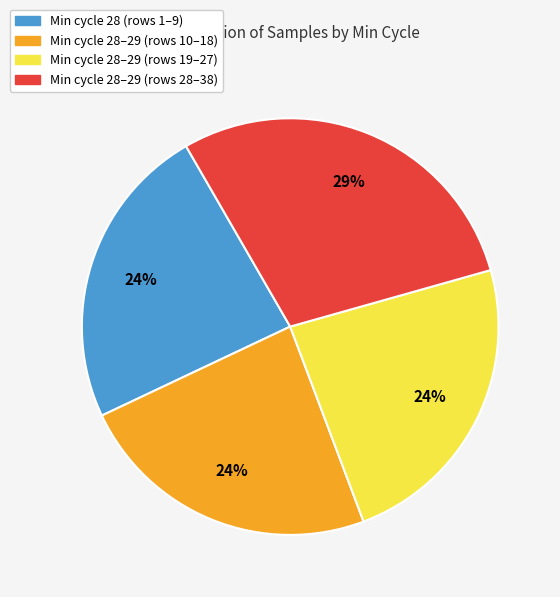

To the nearest percent, what is the difference between the largest and smallest slice percentages?

5%